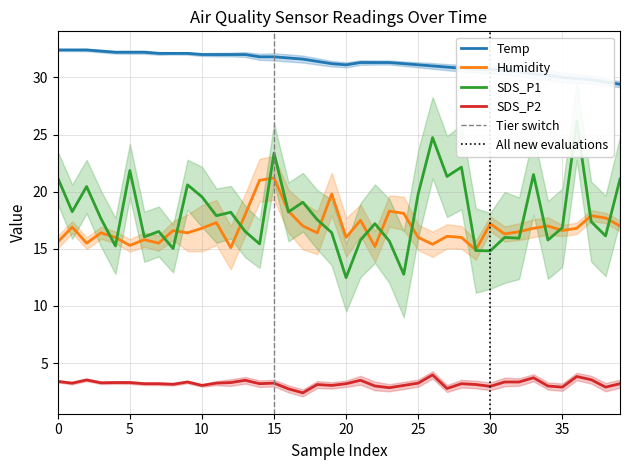

The value of SDS_P2 at 39 is 3.2. True or false?

True